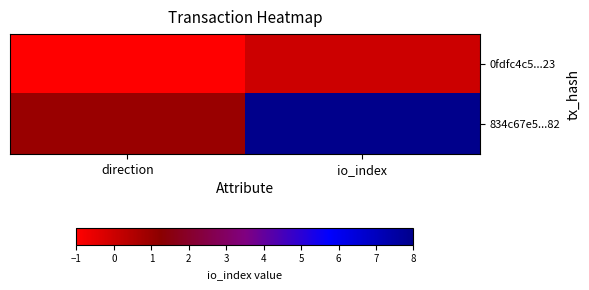

Reading left to right, extract all data points from this chart.

0fdfc4c5...23: direction=-1	io_index=0
834c67e5...82: direction=1	io_index=8